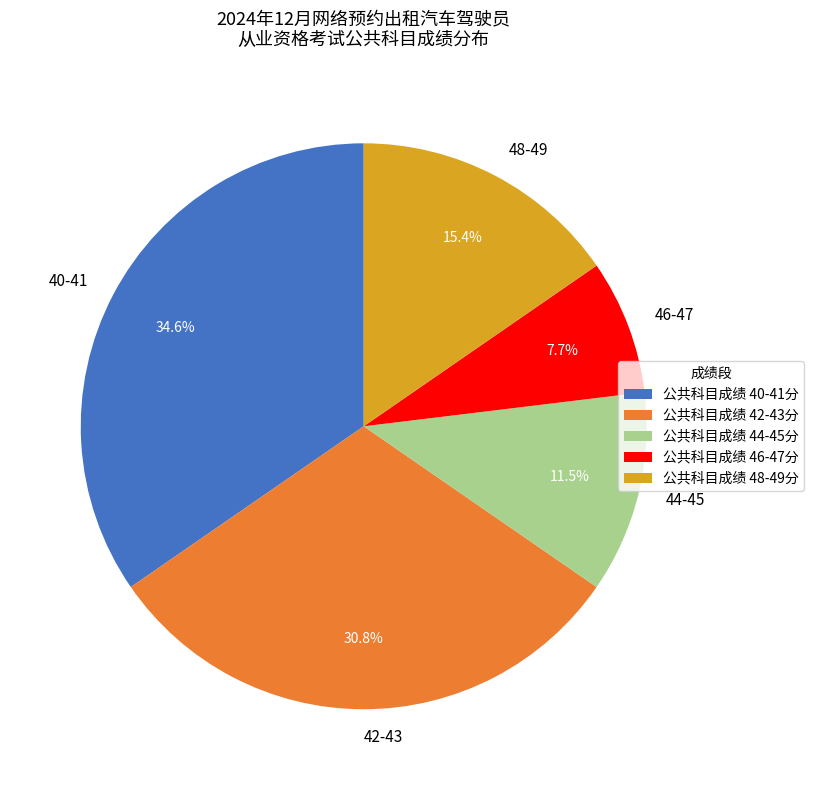

Which has a higher value, 46-47 or 40-41?

40-41